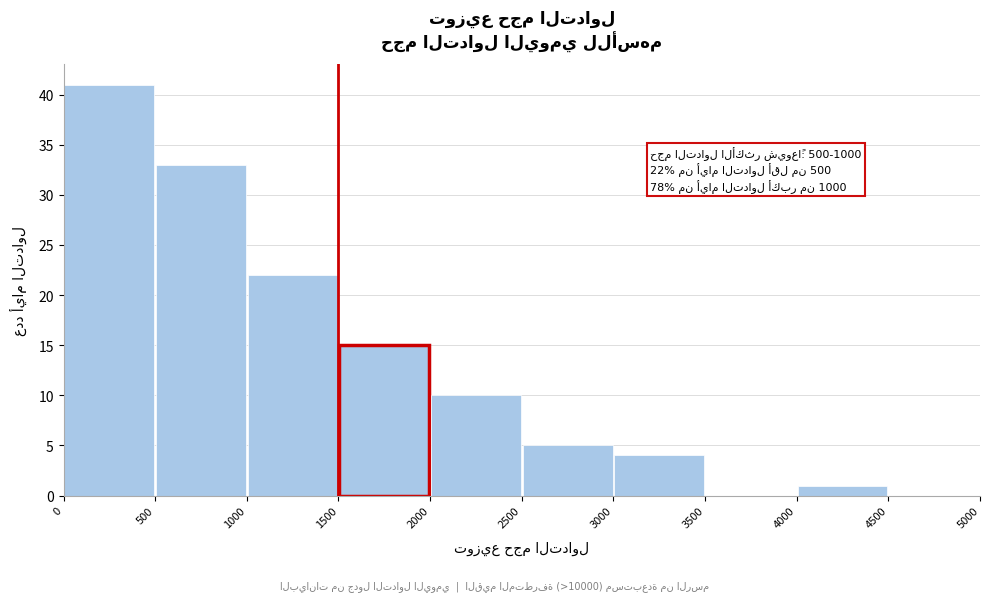

Which range on the x-axis has the tallest bar?

0 to 500